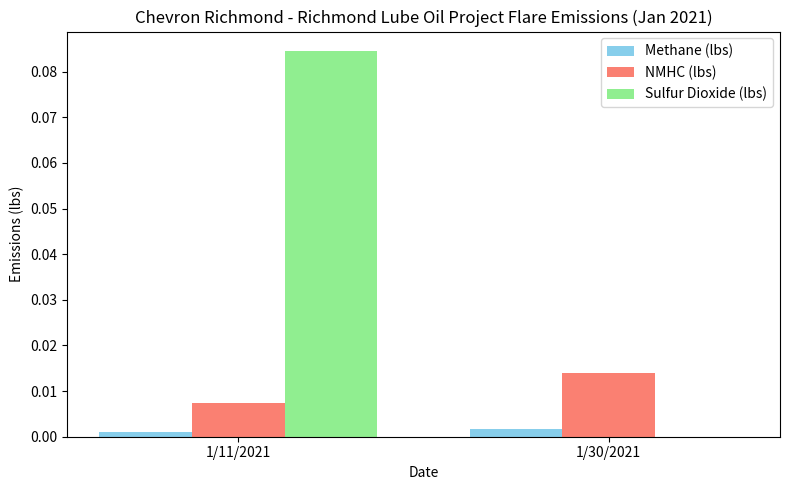

How many groups of bars are there?

2